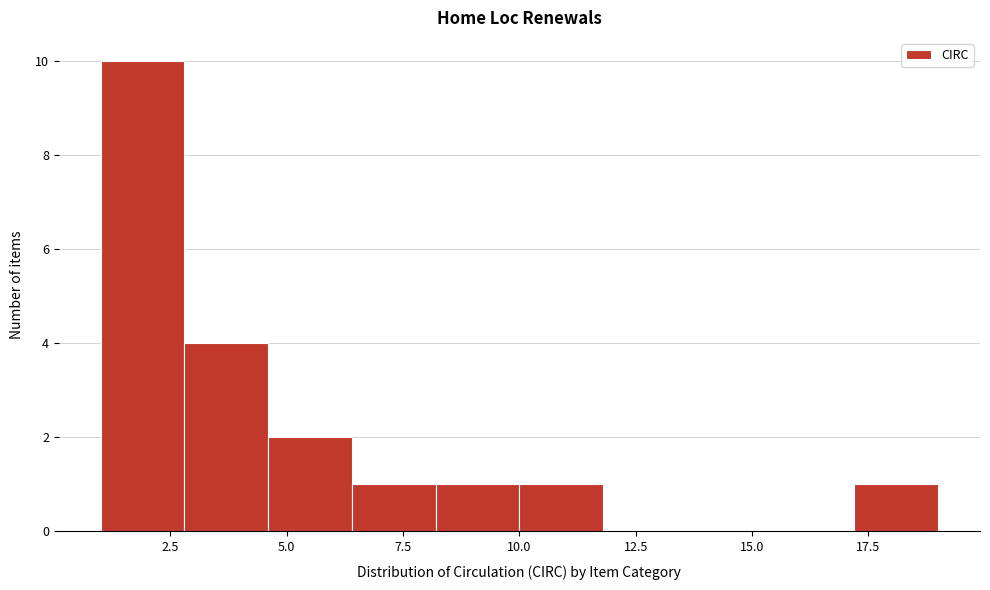

Around what value on the x-axis is the tallest bar? Give the approximate position of its centre, as read against the axis.

2.0